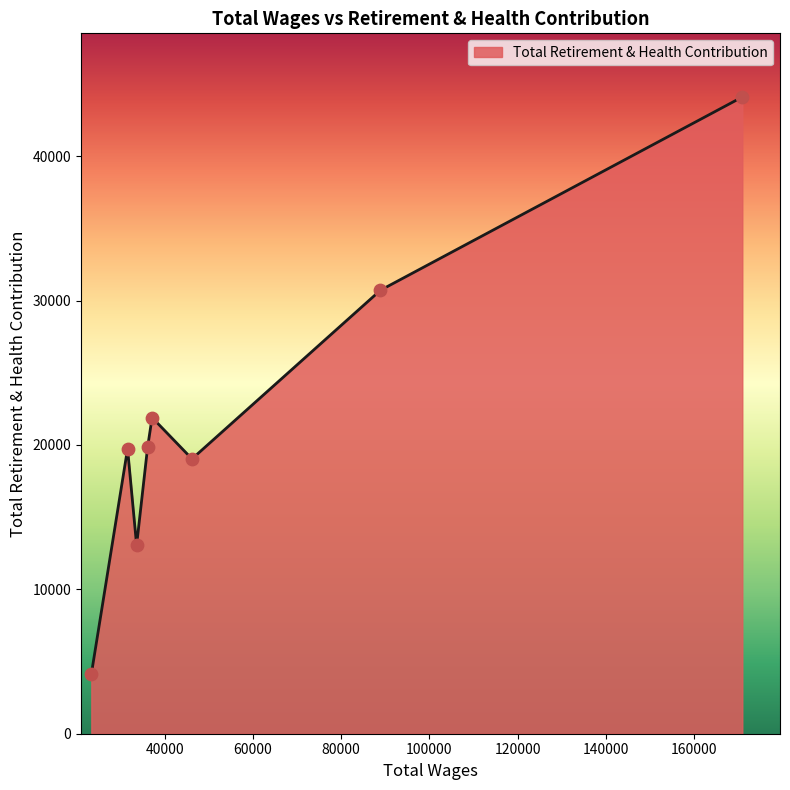

What is the greatest value displayed?

44100